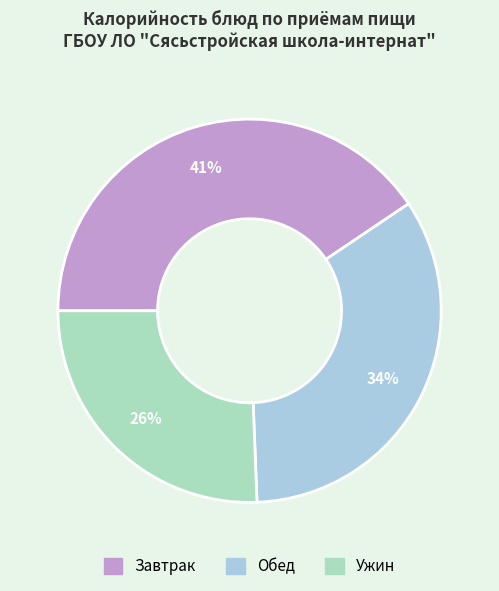

To the nearest percent, what is the average slice percentage?

33%